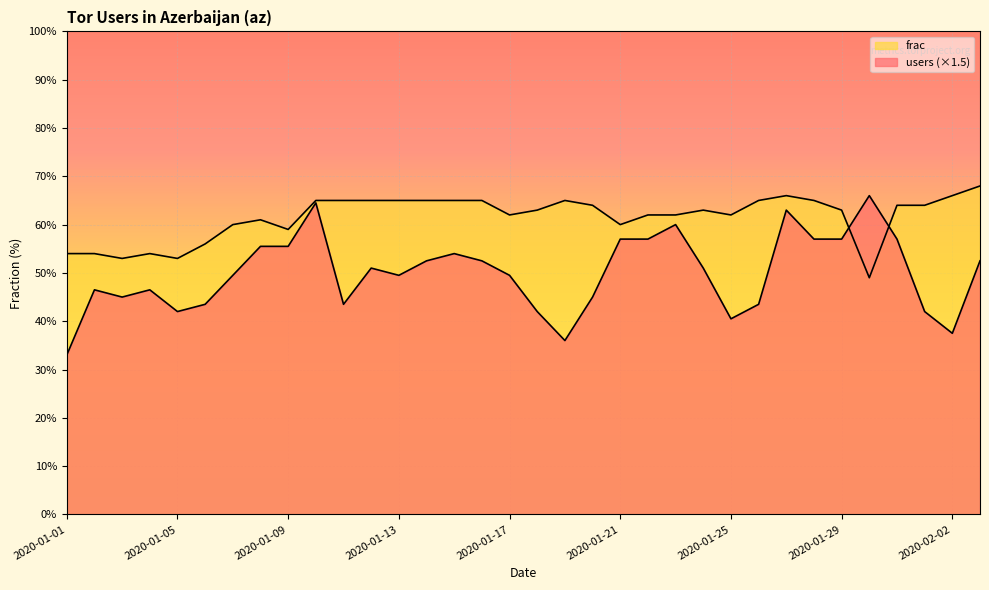

List the series in order of their peak value, lowest first.

users, frac